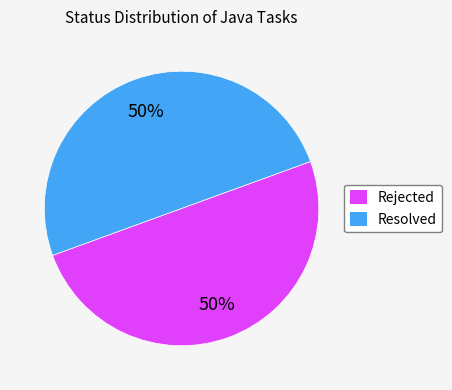

Is the sum of Resolved and Rejected greater than half?

Yes